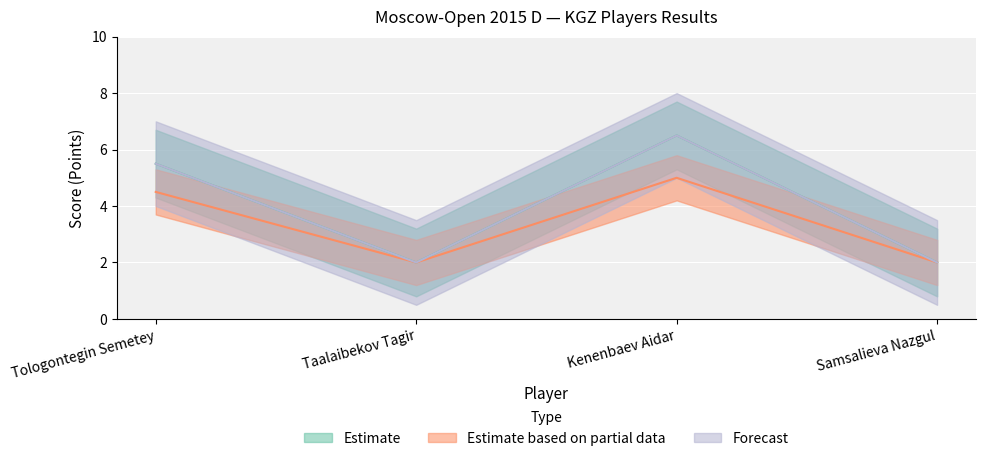

What are all the series names shown in the legend?

Estimate, Estimate based on partial data, Forecast